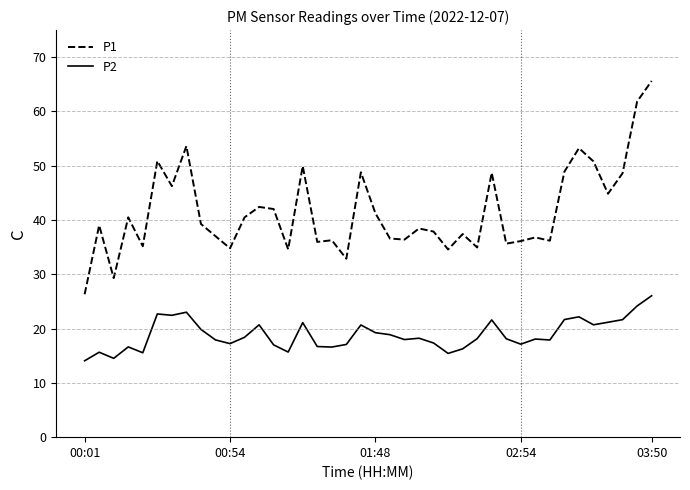

Which series has the widest spread of values?

P1